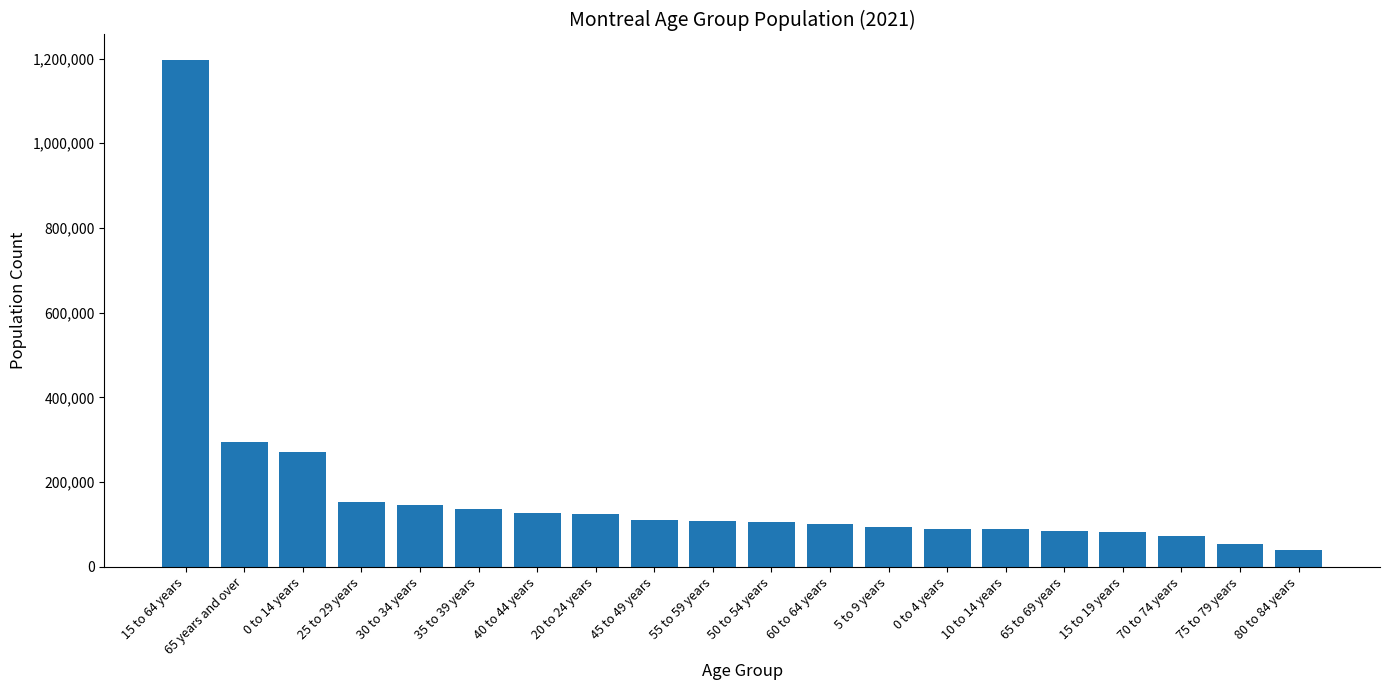

Does the chart contain any negative values?

No